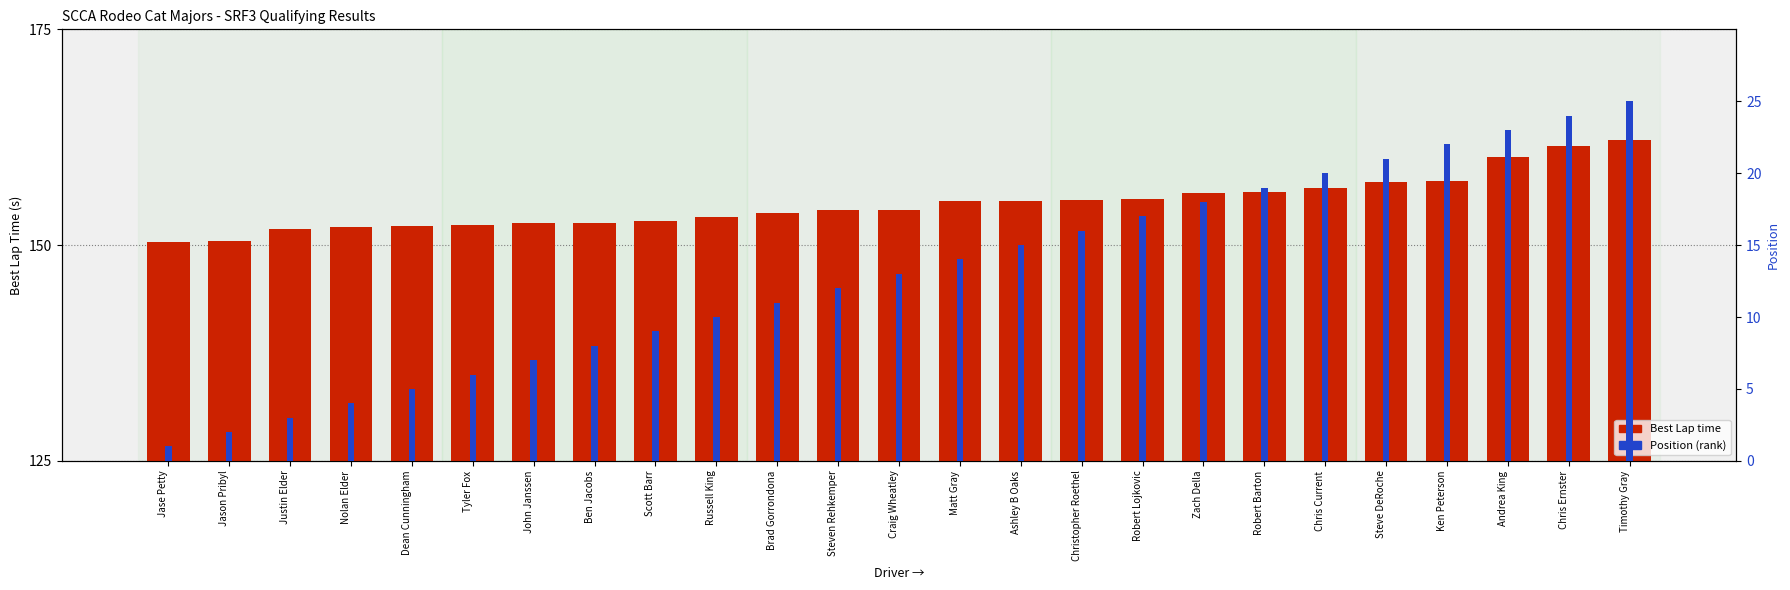

Reading left to right, what are all the values shown in this chart?

Best Lap time: 150.4	150.4	151.8	152.1	152.2	152.4	152.5	152.6	152.8	153.3	153.7	154.0	154.1	155.1	155.1	155.2	155.4	156.1	156.1	156.6	157.3	157.4	160.2	161.4	162.1
Position (rank): 1.0	2.0	3.0	4.0	5.0	6.0	7.0	8.0	9.0	10.0	11.0	12.0	13.0	14.0	15.0	16.0	17.0	18.0	19.0	20.0	21.0	22.0	23.0	24.0	25.0